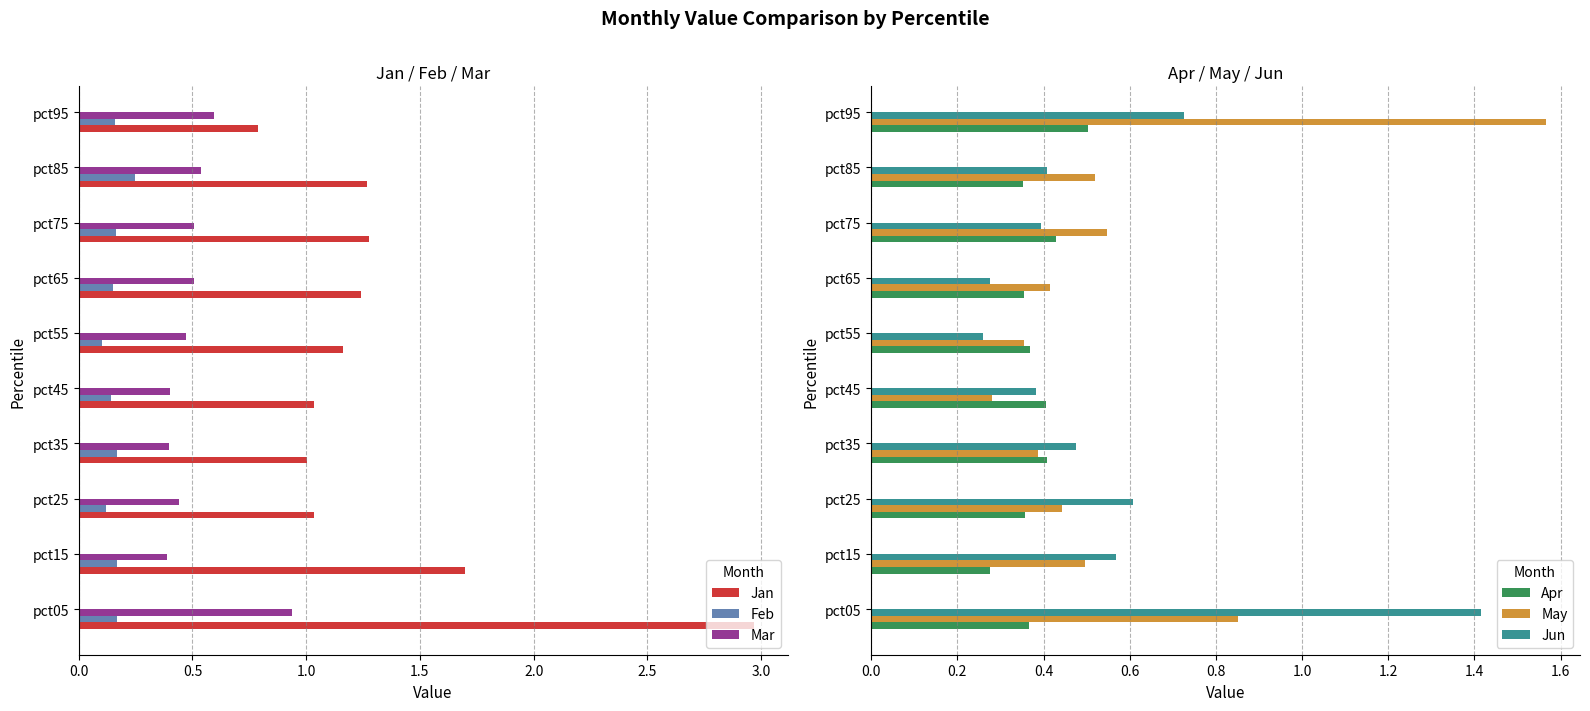

Which series has the largest total across all categories?

Jan